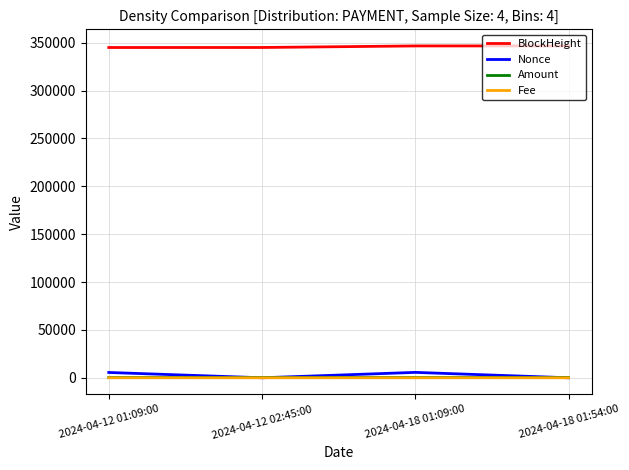

What is the greatest value displayed?

346713.0